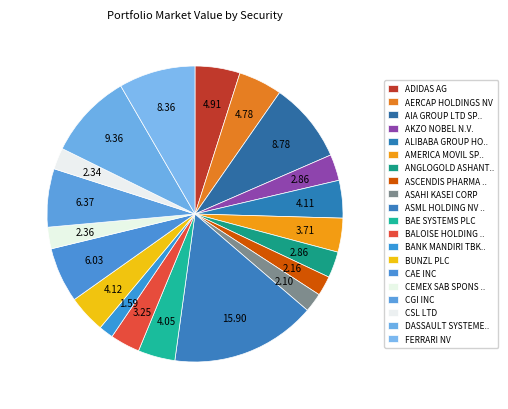

What is the change in value from ADIDAS AG to BUNZL PLC?

-127182.2